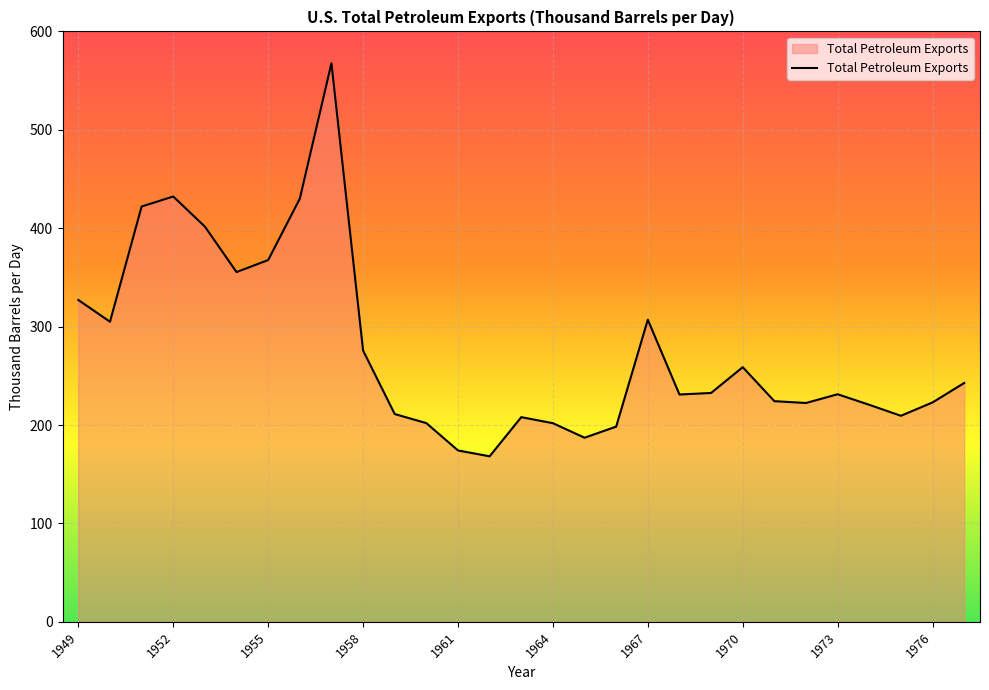

Does the chart have visible grid lines?

Yes